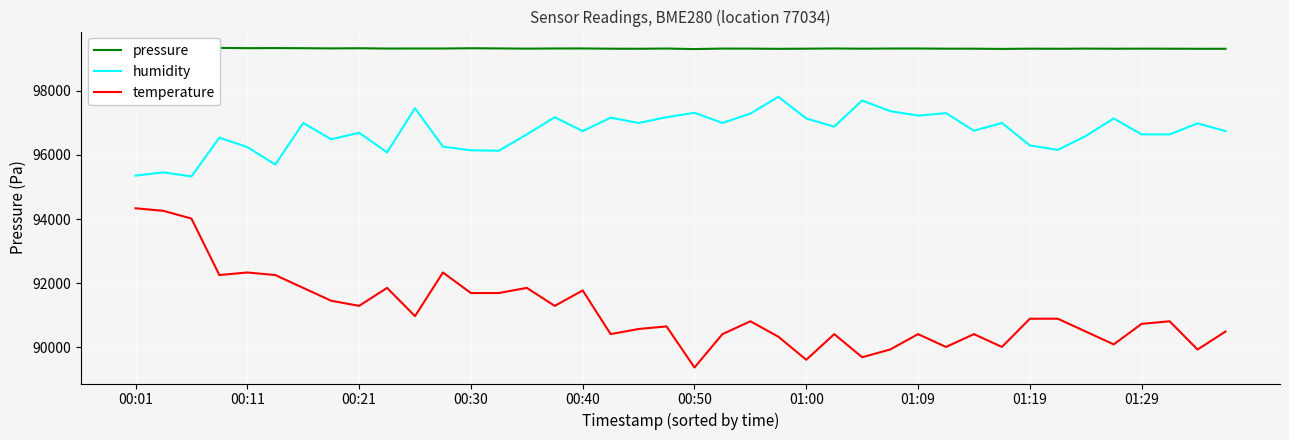

How many data points in humidity are above 96755?

20